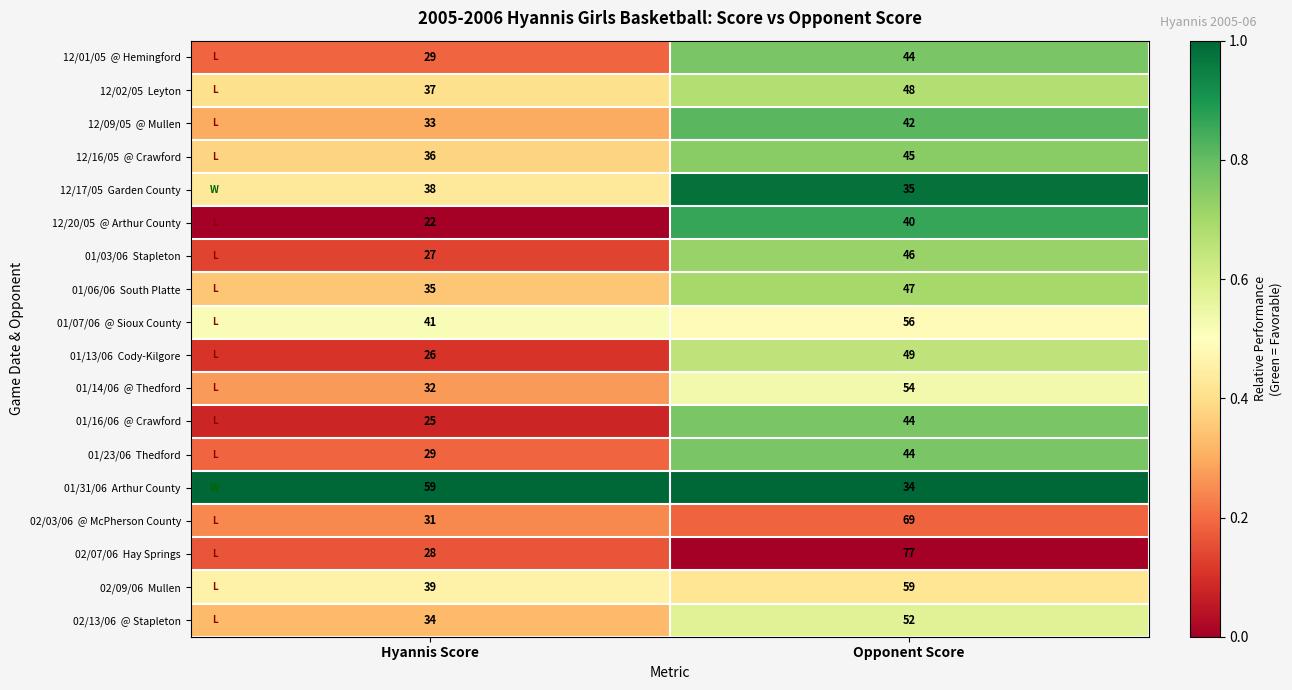

What is the spread (max minus min) of values at Opponent Score?

43